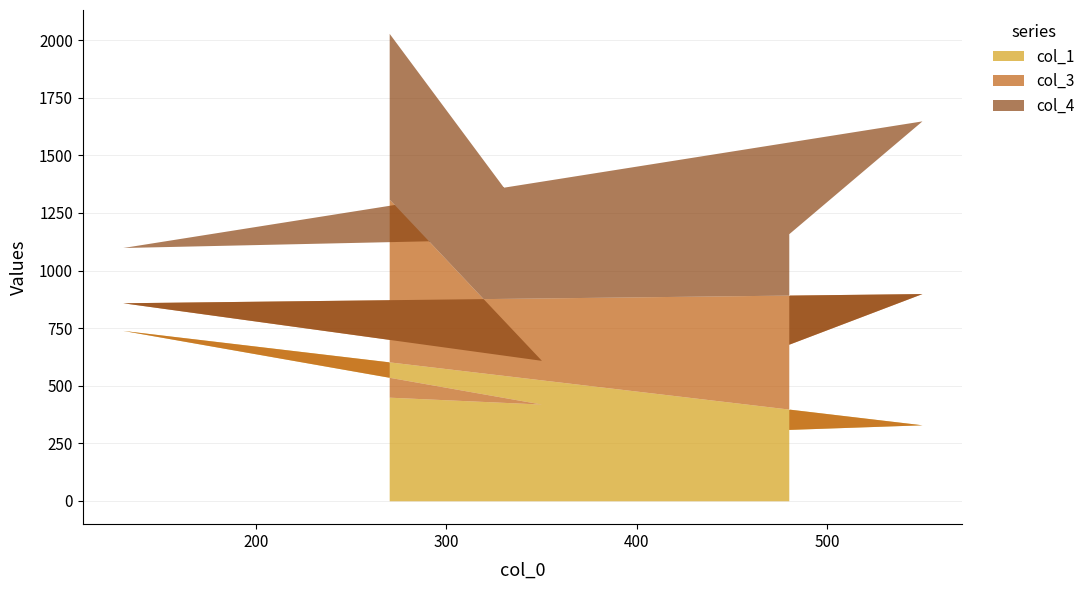

Rank the series by their maximum value, from lowest to highest.

col_1, col_4, col_3